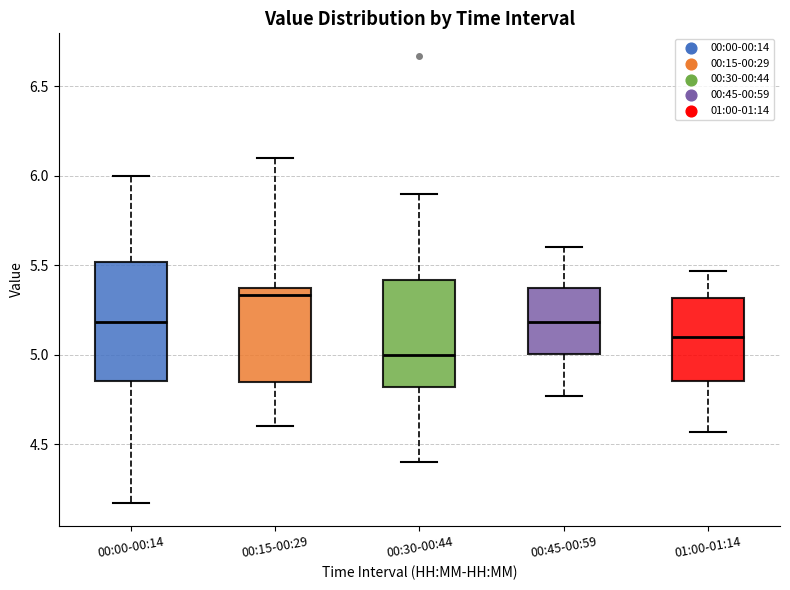

Reading left to right, transcribe this box plot: for each box, give where its median line is, the range the box spans, and where its two whiskers end, as read against the y-axis. The values are not printed on the chart, so give them approximately, as read against the axis.

00:00-00:14: median 5.20, box 4.85 to 5.50, whiskers 4.15 to 6.00
00:15-00:29: median 5.35 (just below the box's upper edge), box 4.85 to 5.35, whiskers 4.60 to 6.10
00:30-00:44: median 5.00, box 4.80 to 5.40, whiskers 4.40 to 5.90
00:45-00:59: median 5.20, box 5.00 to 5.40, whiskers 4.75 to 5.60
01:00-01:14: median 5.10, box 4.85 to 5.30, whiskers 4.55 to 5.45